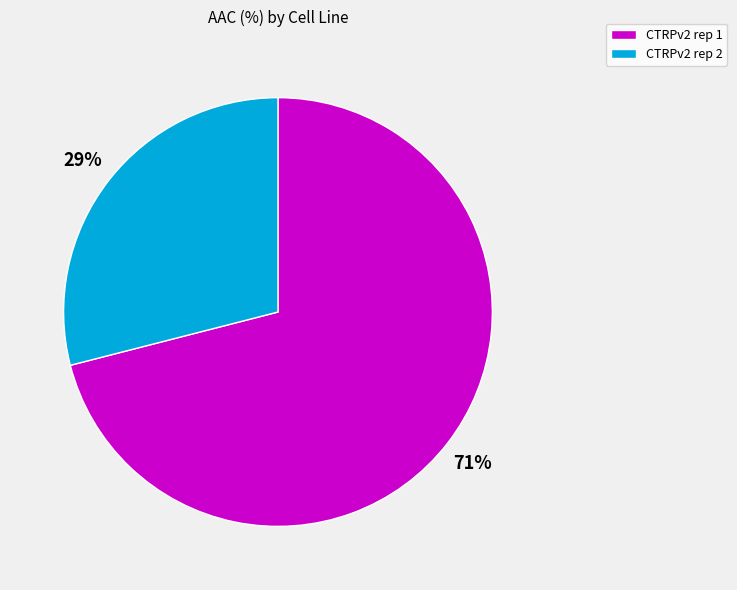

To the nearest percent, what is the difference between the CTRPv2 rep 1 and CTRPv2 rep 2 slice percentages?

42%